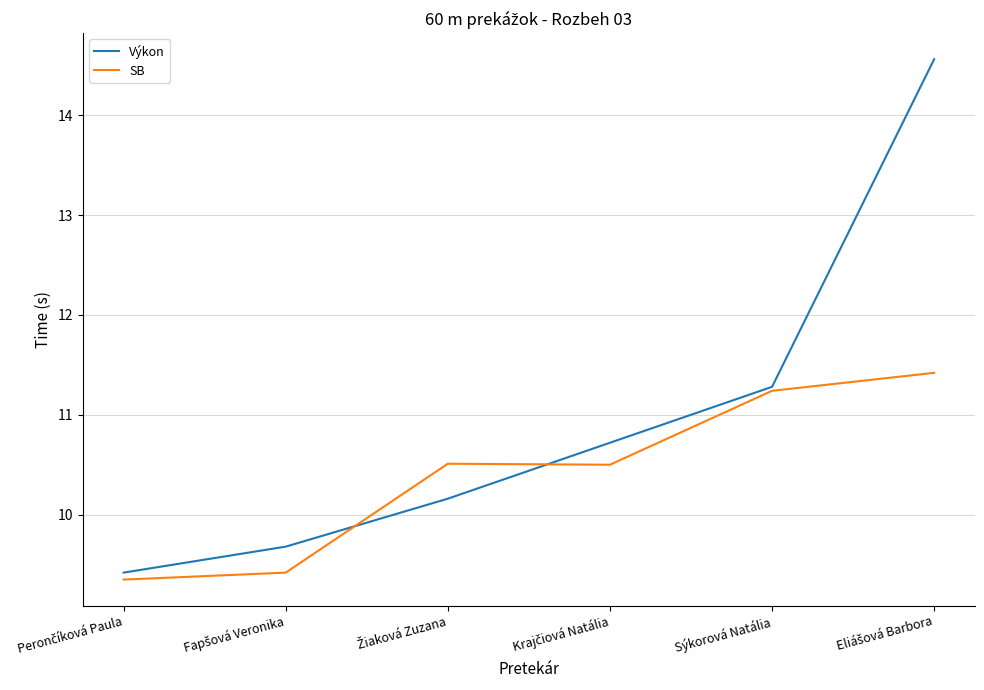

Which series has the widest spread of values?

Výkon